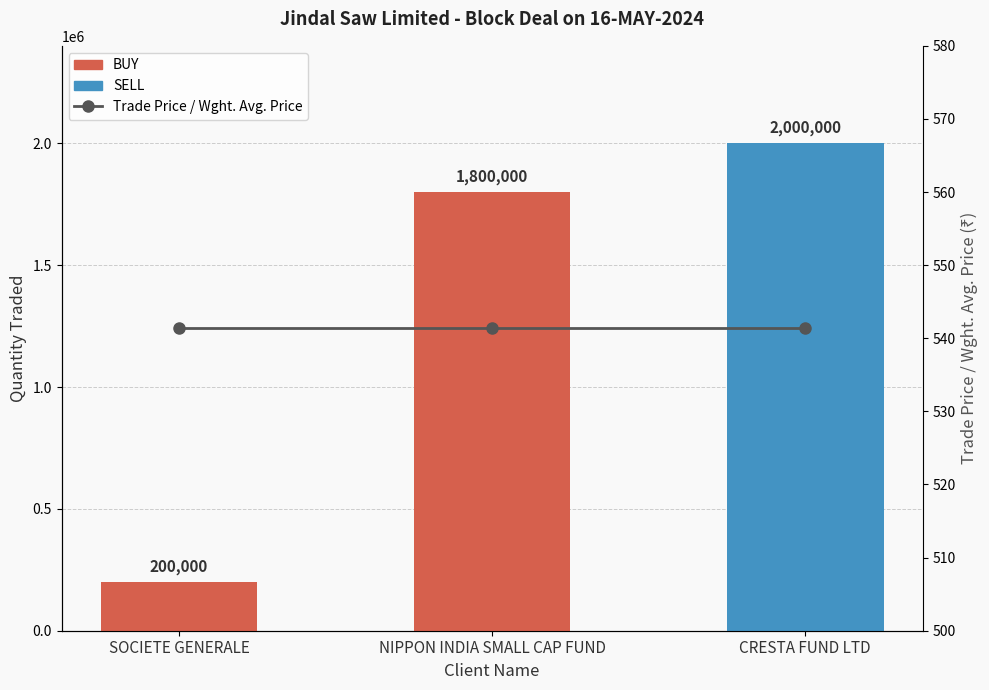

Is the value of Quantity Traded at CRESTA FUND LTD greater than the value of Trade Price / Wght. Avg. Price at CRESTA FUND LTD?

Yes